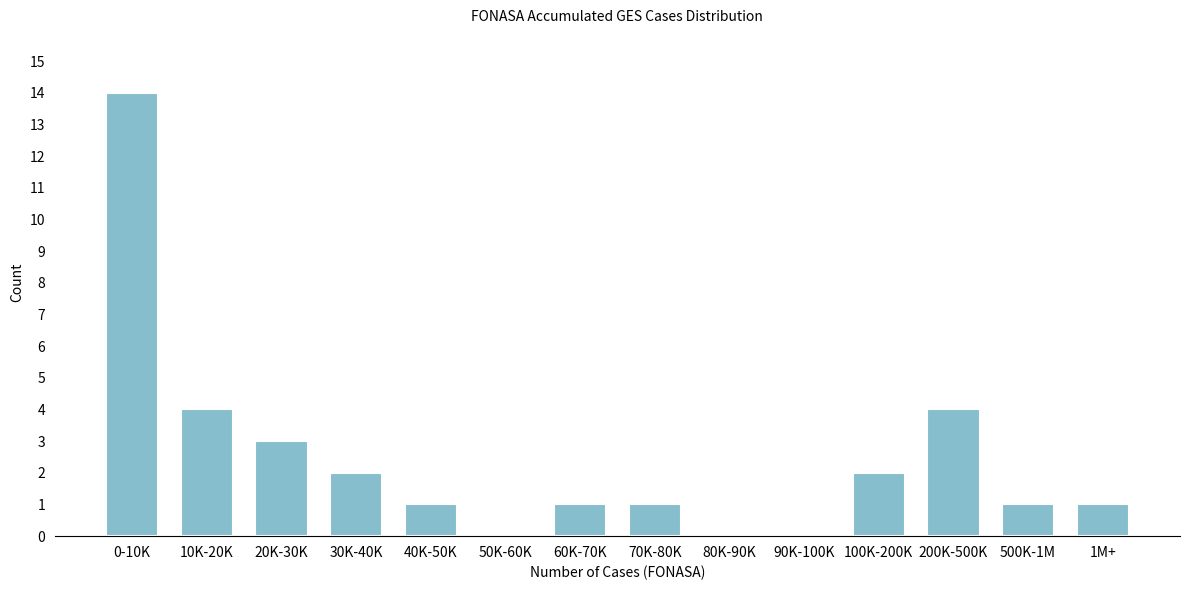

Reading left to right, transcribe all the data shown in this chart.

0-10K=14	10K-20K=4	20K-30K=3	30K-40K=2	40K-50K=1	50K-60K=0	60K-70K=1	70K-80K=1	80K-90K=0	90K-100K=0	100K-200K=2	200K-500K=4	500K-1M=1	1M+=1